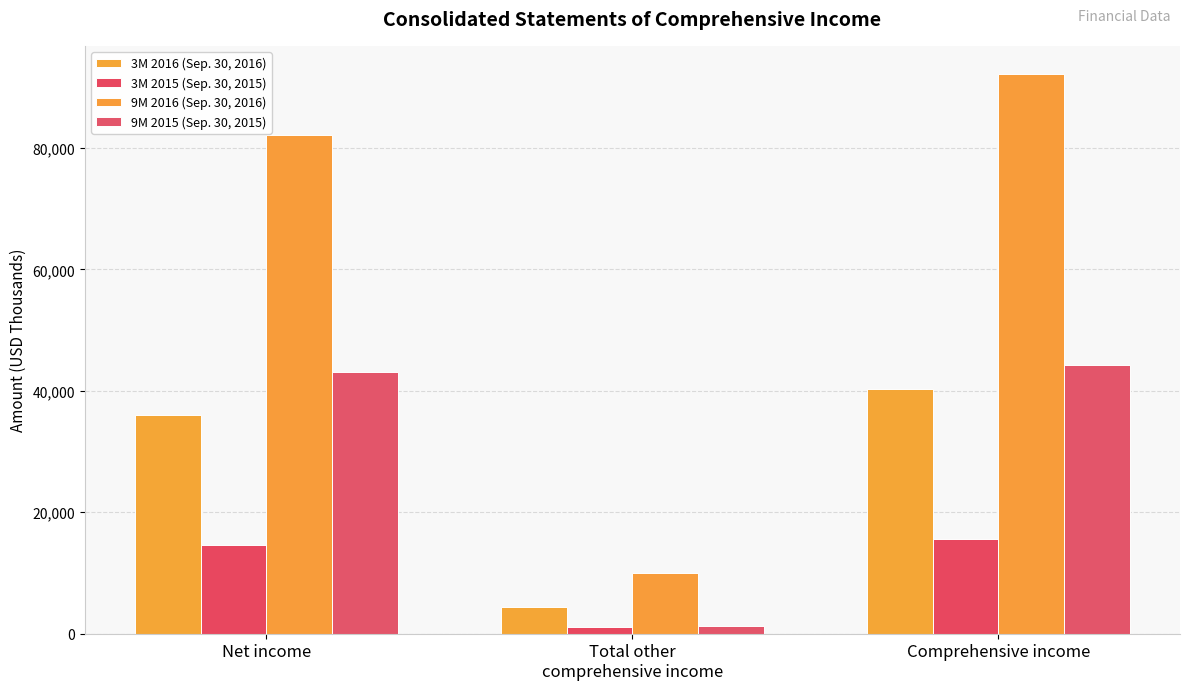

What is the total value across all series at Total other
comprehensive income?

16687